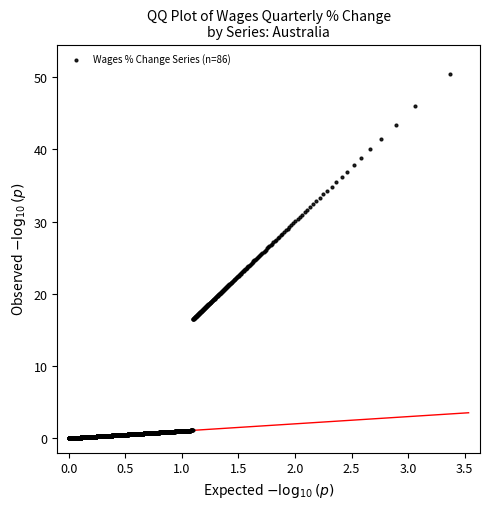

What is the range of Y values (max minus min)?

50.5